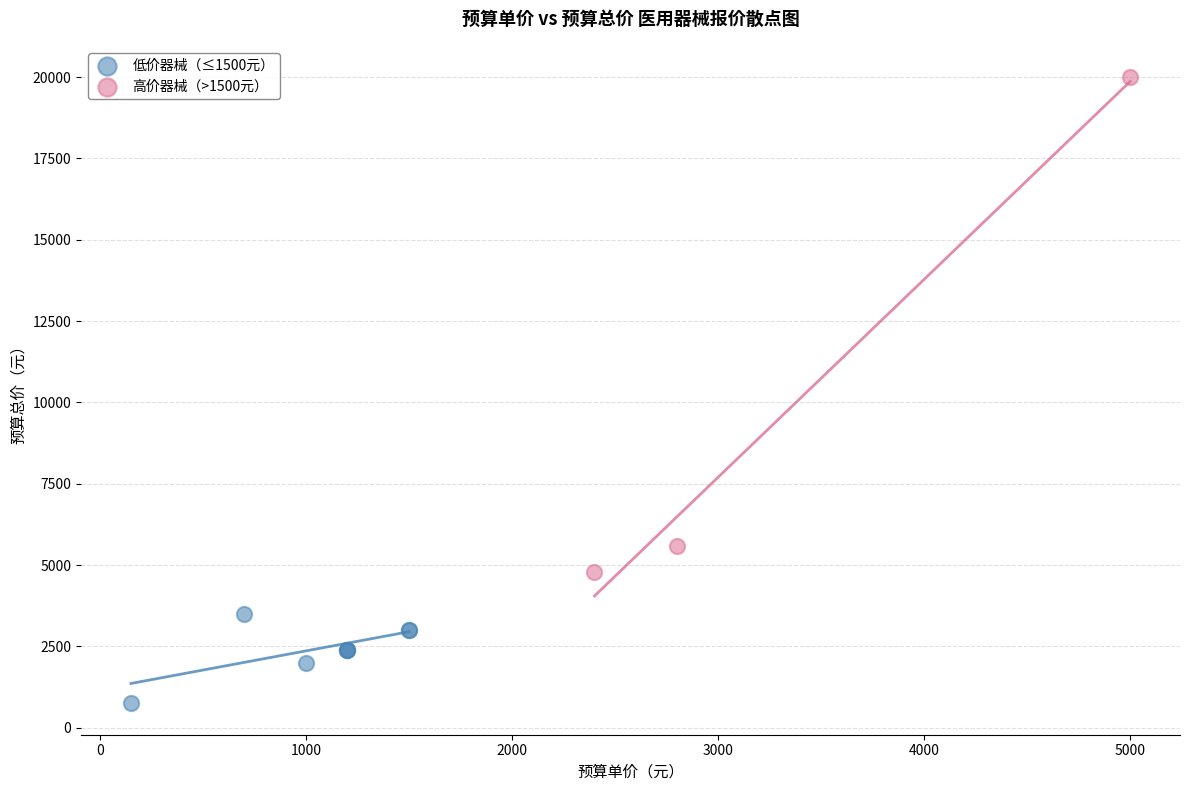

Which series reaches the minimum Y coordinate?

低价器械（≤1500元）